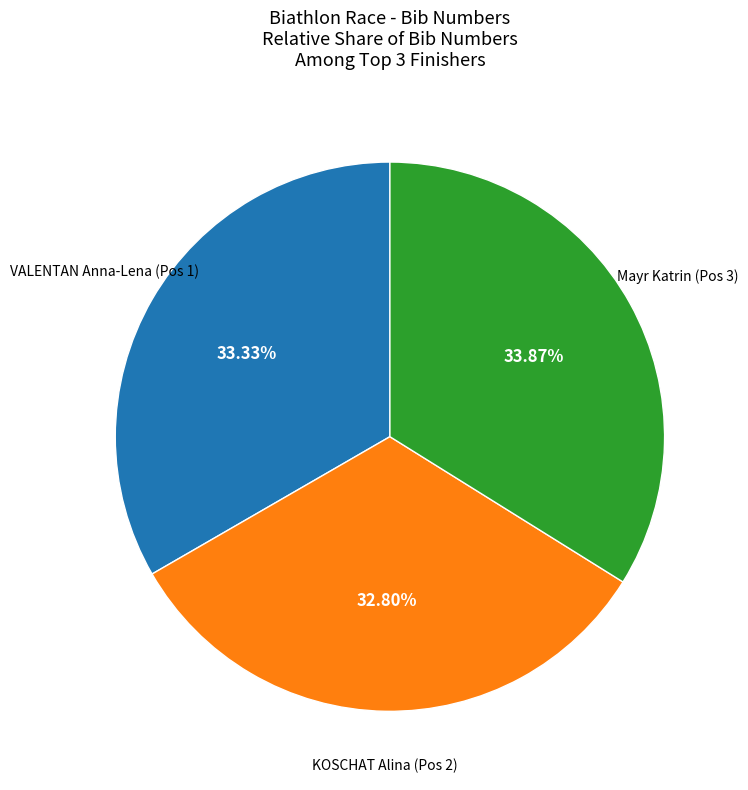

What is the smallest slice in the pie chart?

KOSCHAT Alina (Pos 2)